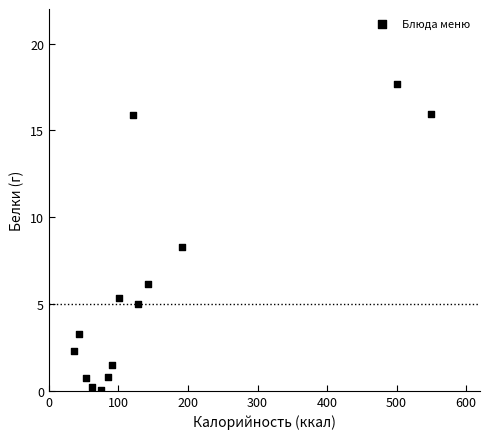

What Y value in the scatter plot is closest to 8?

8.3